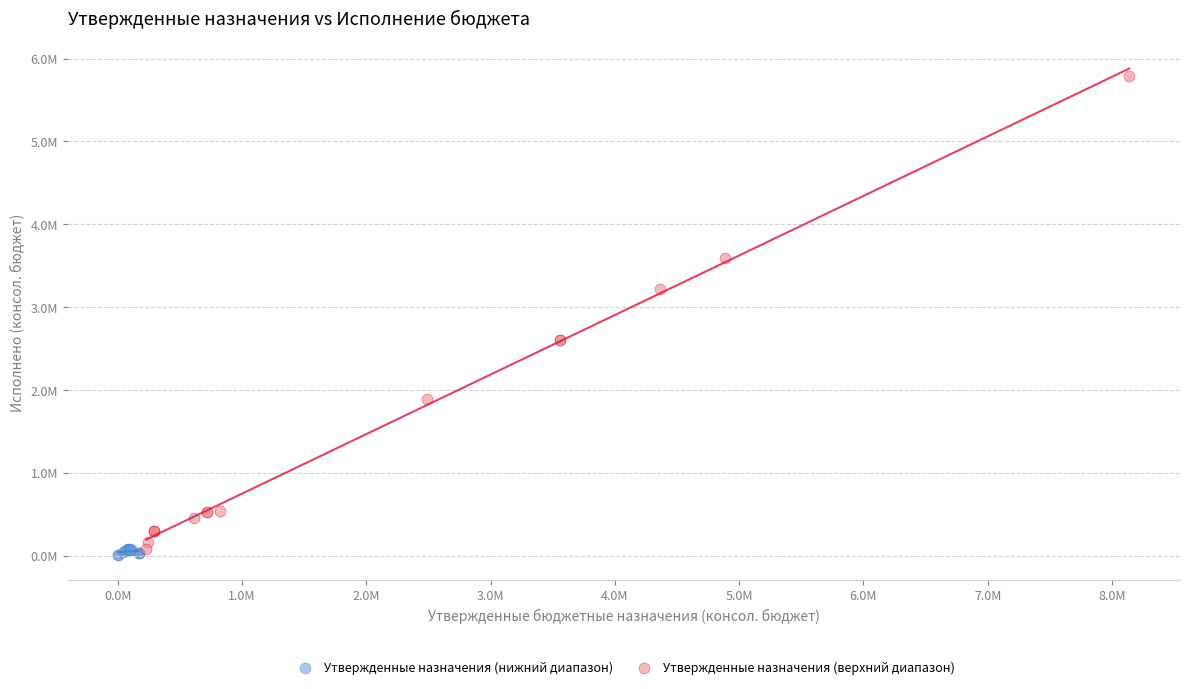

Which series has the largest Y range (max minus min)?

Утвержденные назначения (верхний диапазон)